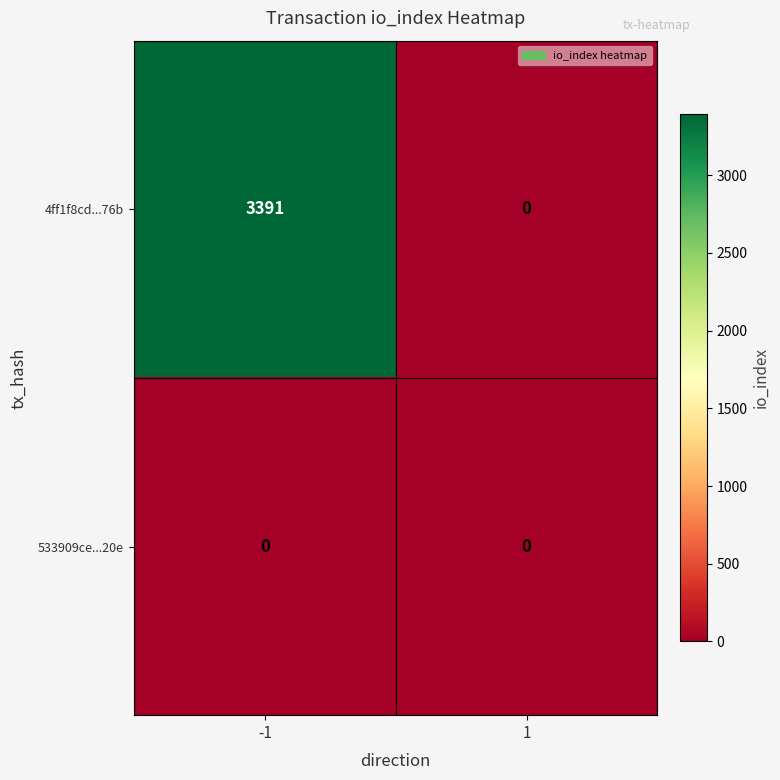

What is the average value of the 4ff1f8cd...76b series?

1696